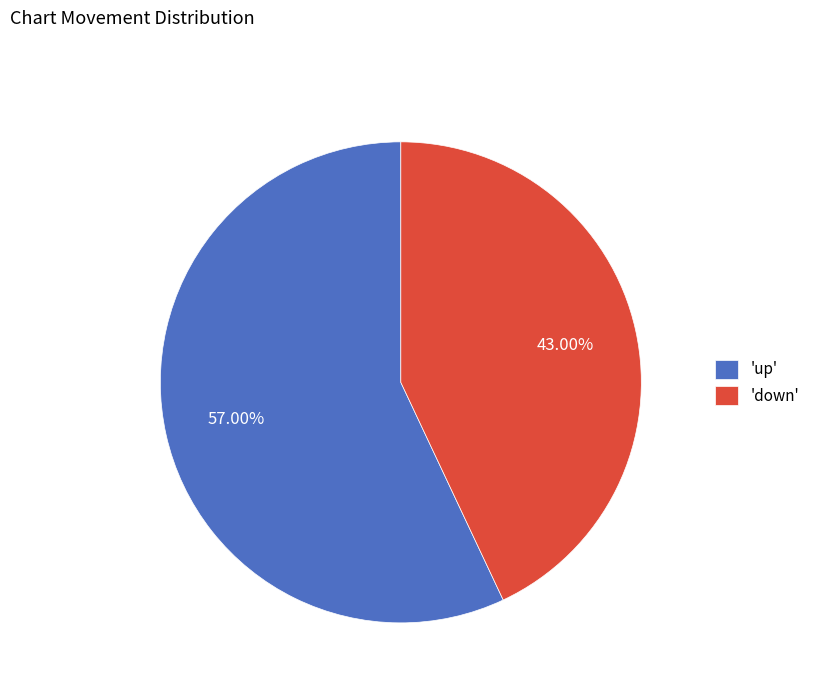

Is the sum of 'up' and 'down' greater than half?

Yes